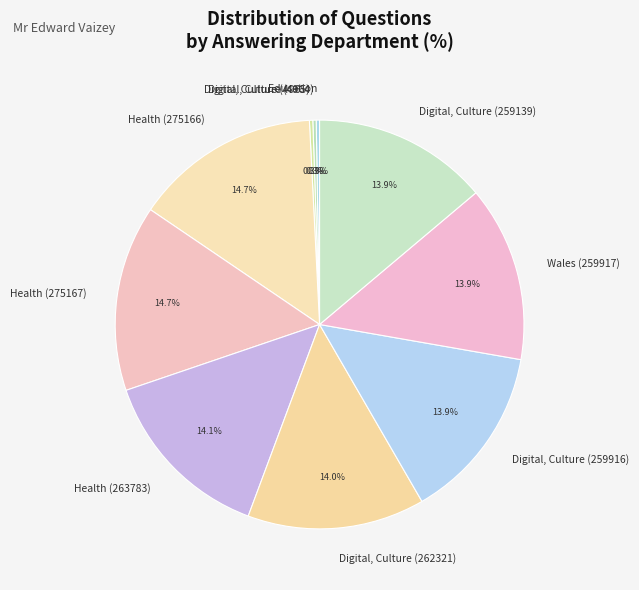

What portion of the pie excludes Digital, Culture (259139)?

86.1%